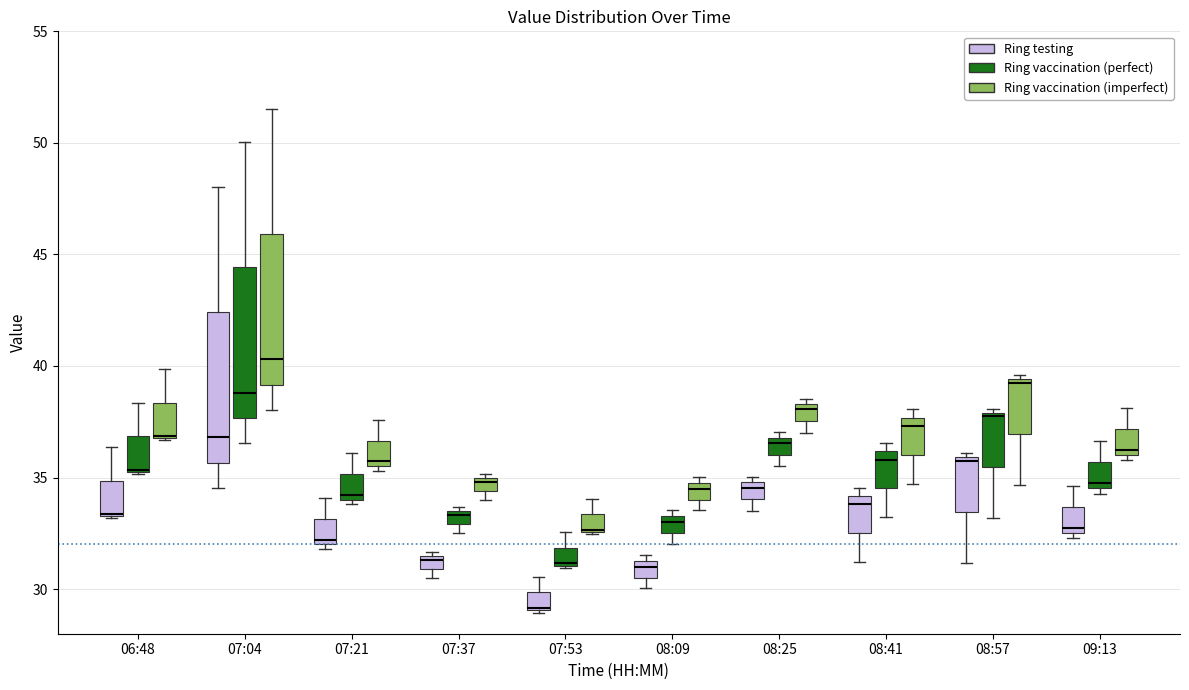

Where is the lower edge of the box for 09:13 (Ring vaccination (perfect)) on the y-axis? The values are not printed on the chart, so give them approximately, as read against the axis.

34.5